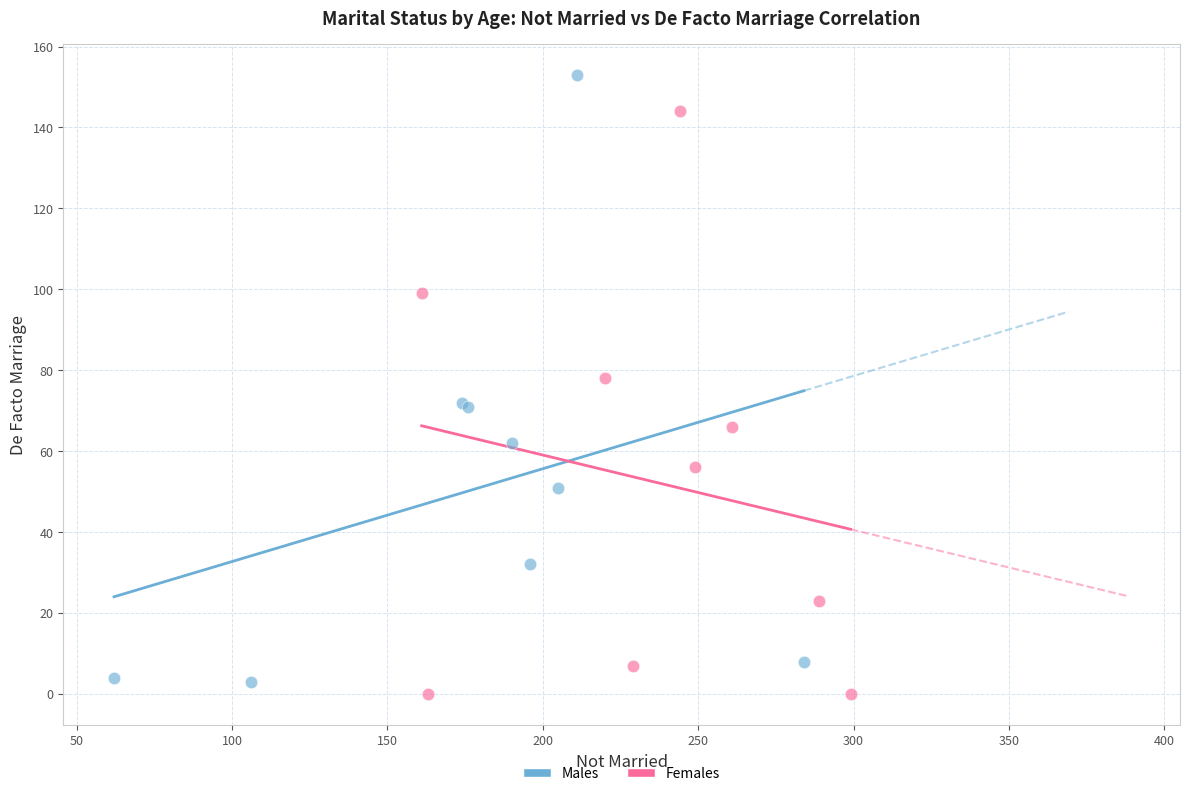

Which series reaches the maximum Y coordinate?

Males